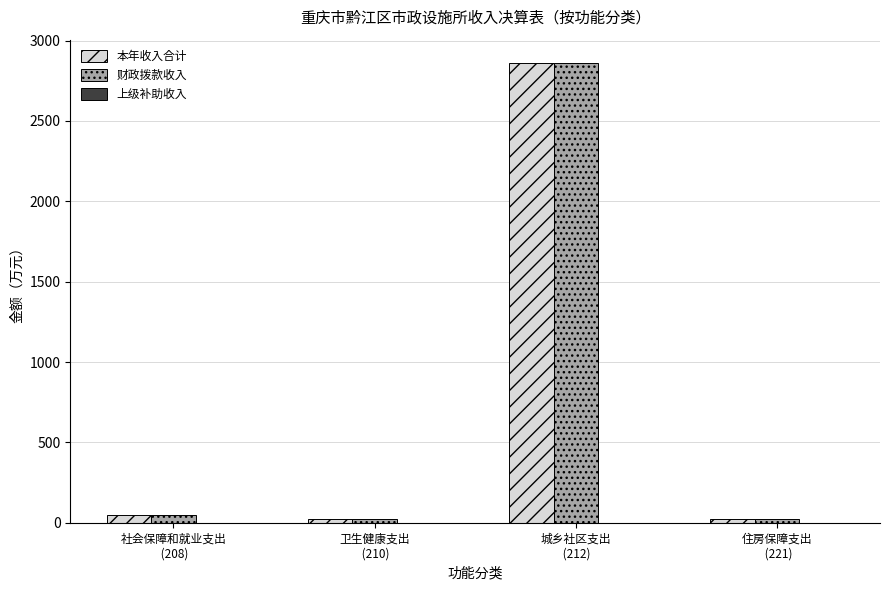

What is the average value of the 财政拨款收入 series?

739.4